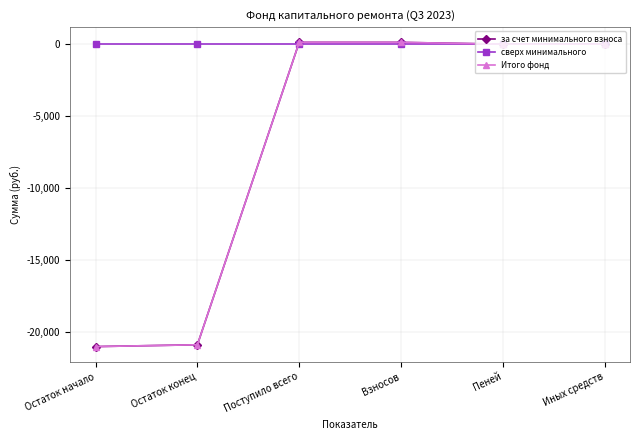

Reading right to left, list all the values displayed in this chart.

за счет минимального взноса: 0.0	0.6	125.2	125.8	-20891.9	-21017.7
сверх минимального: 0.0	0.0	0.0	0.0	0.0	0.0
Итого фонд: 0.0	0.6	125.2	125.8	-20891.9	-21017.7